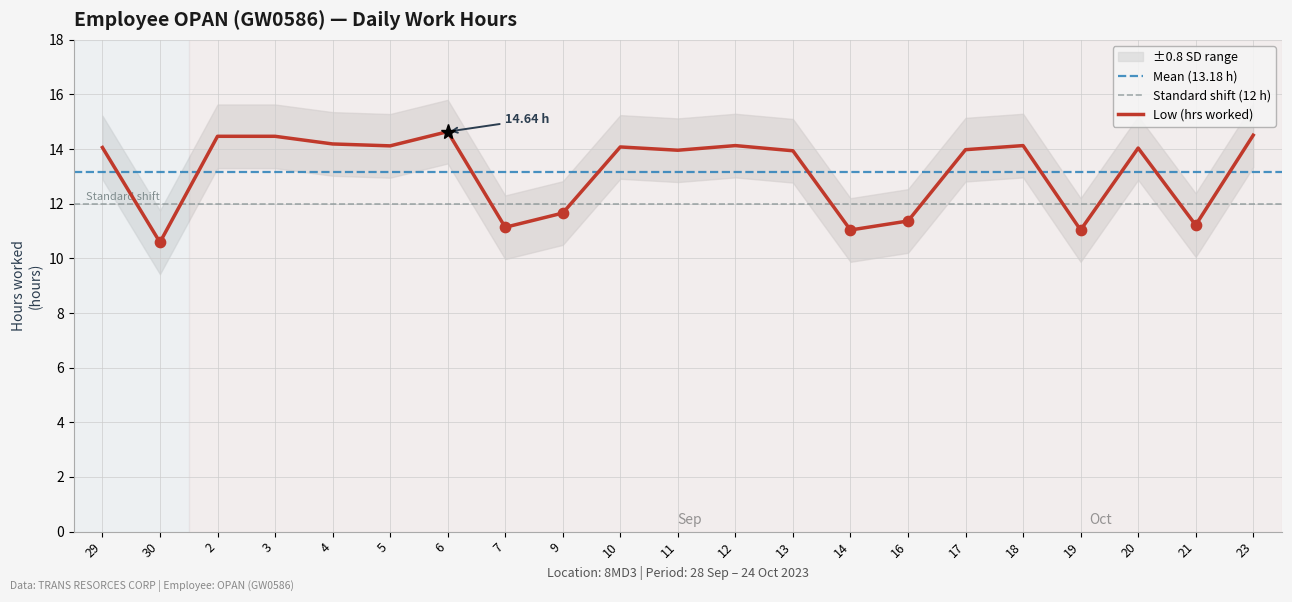

What is the change in value from 14 to 20?

+3.0